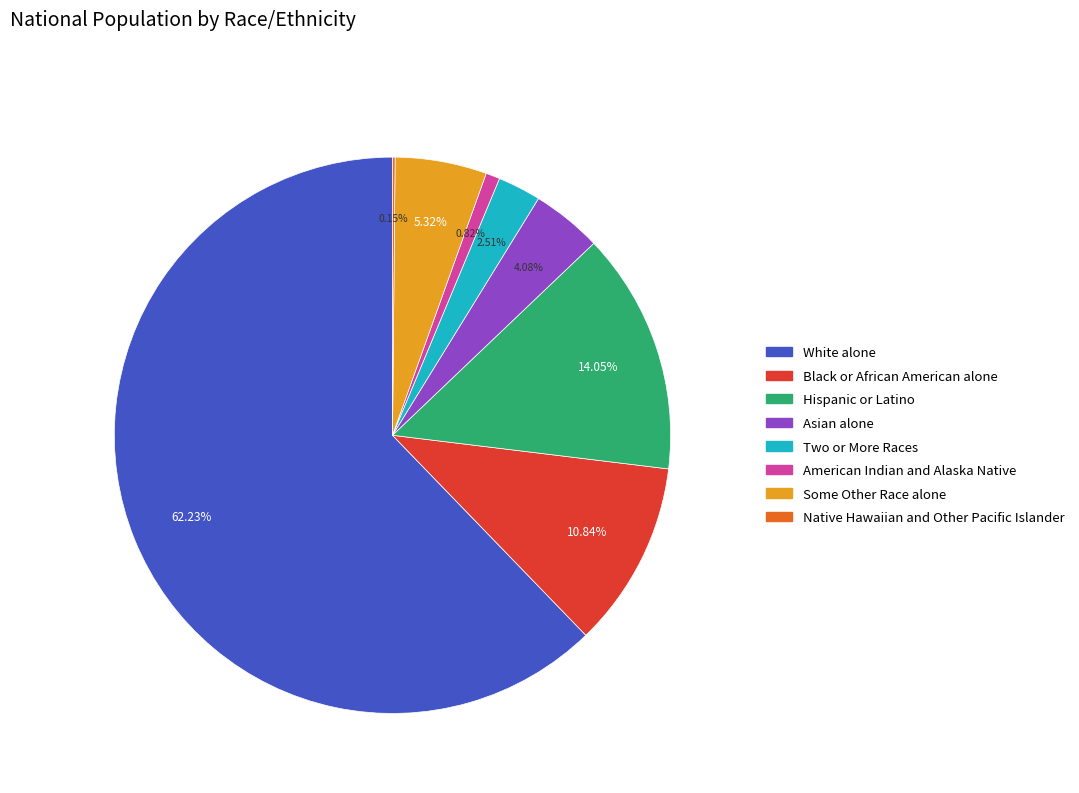

Which category has the biggest portion of the pie?

White alone